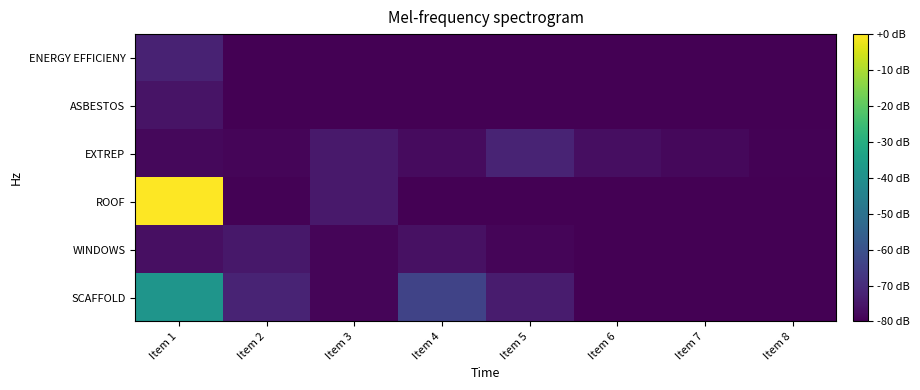

Reading right to left, transcribe all the data shown in this chart.

ENERGY EFFICIENY: Item 8=0.0	Item 7=0.0	Item 6=0.0	Item 5=0.0	Item 4=0.0	Item 3=0.0	Item 2=0.0	Item 1=400.0
ASBESTOS: Item 8=0.0	Item 7=0.0	Item 6=0.0	Item 5=0.0	Item 4=0.0	Item 3=0.0	Item 2=0.0	Item 1=222.3
EXTREP: Item 8=24.3	Item 7=88.0	Item 6=160.1	Item 5=417.8	Item 4=125.7	Item 3=298.3	Item 2=52.5	Item 1=87.6
ROOF: Item 8=0.0	Item 7=0.0	Item 6=0.0	Item 5=0.0	Item 4=0.0	Item 3=298.4	Item 2=29.8	Item 1=4265.6
WINDOWS: Item 8=0.0	Item 7=0.0	Item 6=0.0	Item 5=55.8	Item 4=189.4	Item 3=64.1	Item 2=282.6	Item 1=174.6
SCAFFOLD: Item 8=0.0	Item 7=0.0	Item 6=0.0	Item 5=322.6	Item 4=855.5	Item 3=50.8	Item 2=426.7	Item 1=2231.5